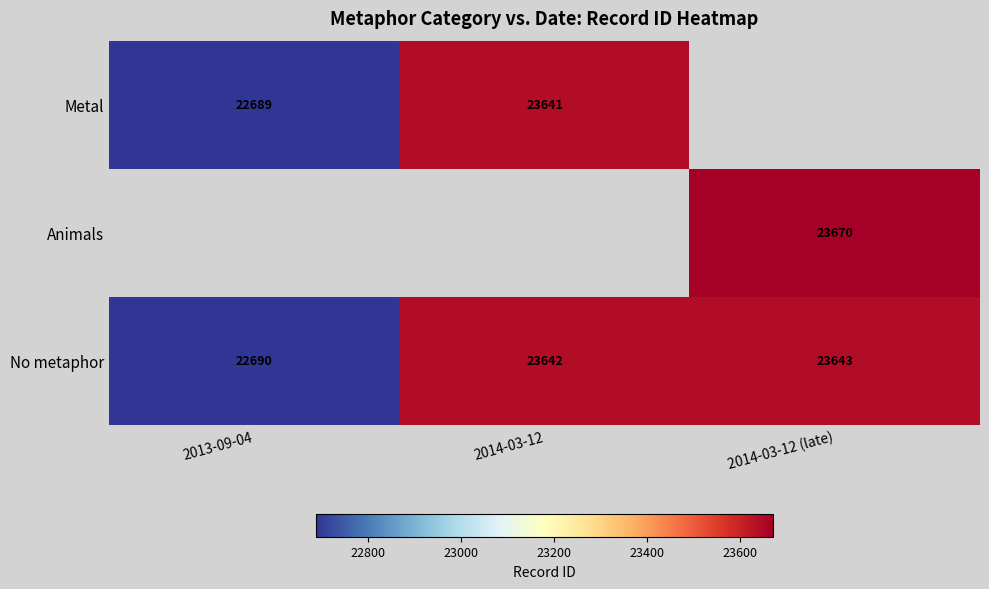

The value of No metaphor at 2013-09-04 is 37374. True or false?

False